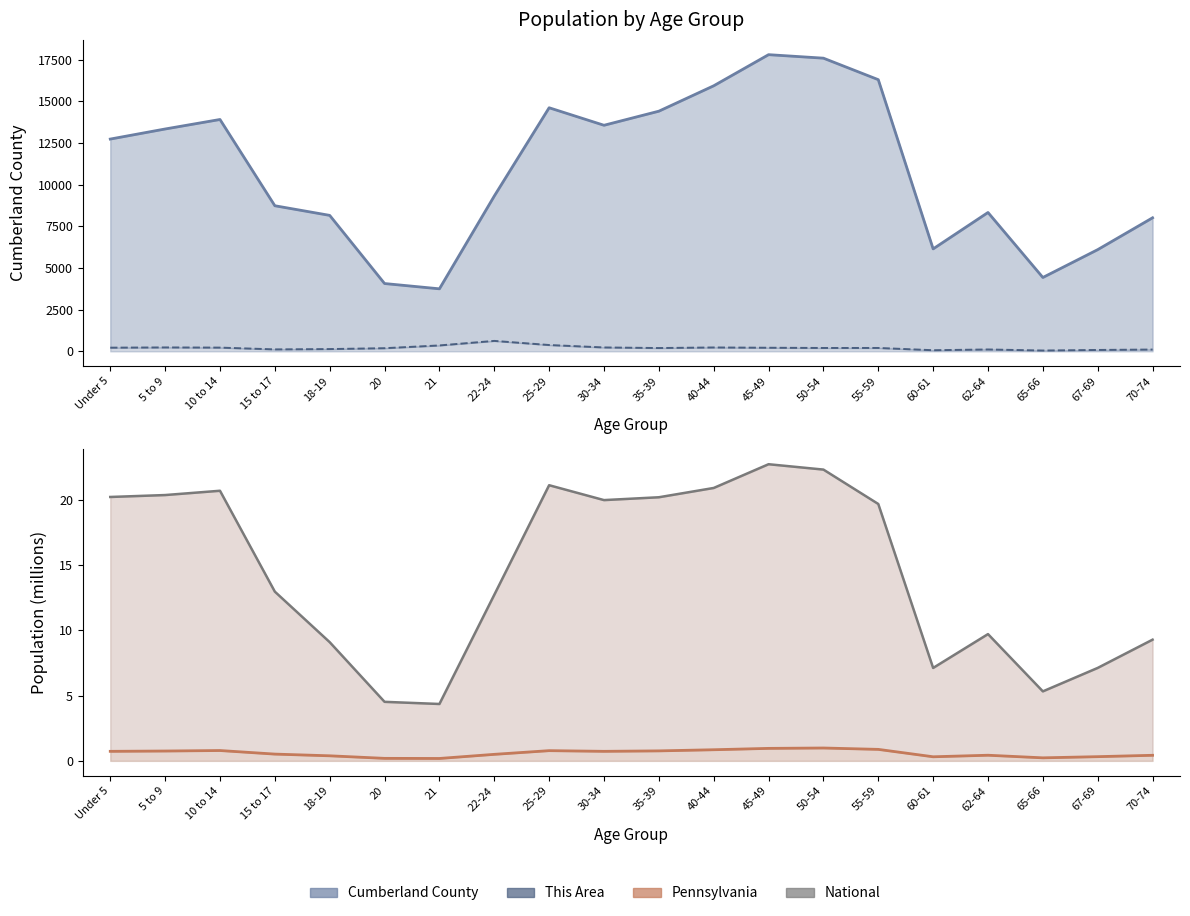

Which series has the largest total across all categories?

Cumberland County